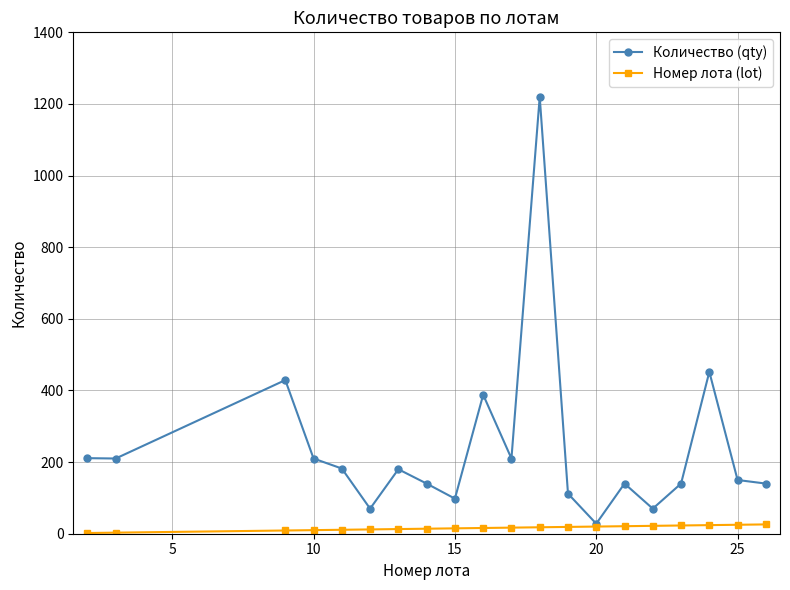

What is the greatest value displayed?

1220